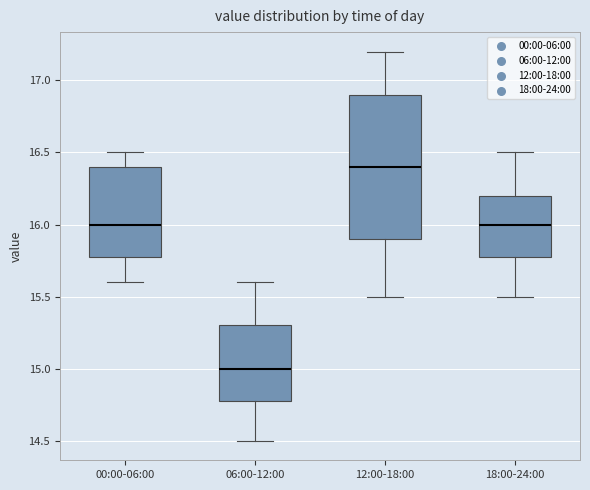

Where is the lower edge of the box for 18:00-24:00 on the y-axis? The values are not printed on the chart, so give them approximately, as read against the axis.

15.8